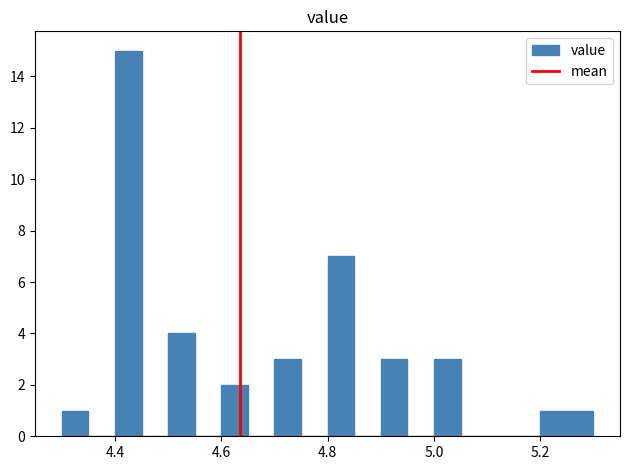

Read against the x-axis, roughly where is the centre of the tallest bar?

4.42